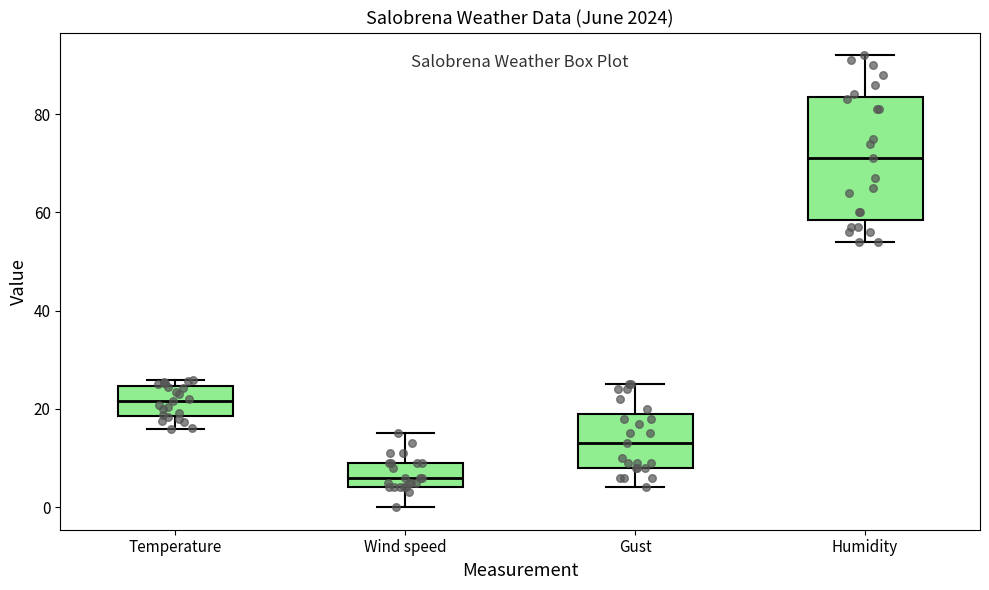

Where does the lower whisker of the box for Gust end on the y-axis? The values are not printed on the chart, so give them approximately, as read against the axis.

4